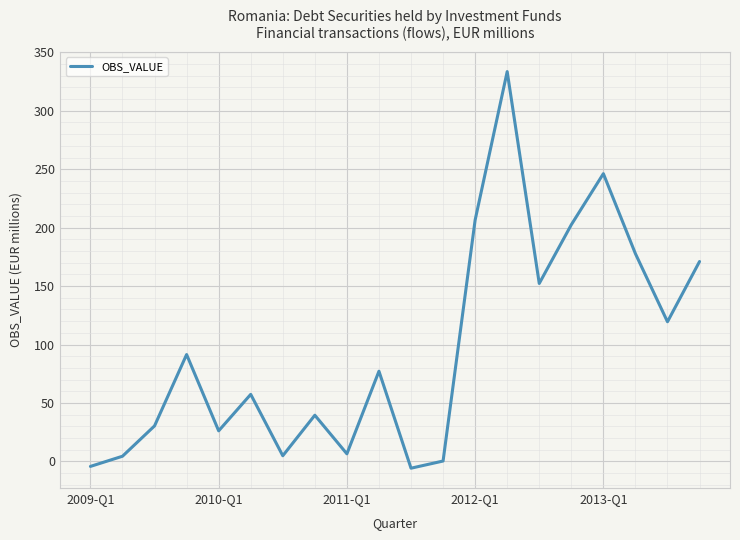

What is the difference between the maximum and minimum values?

339.3